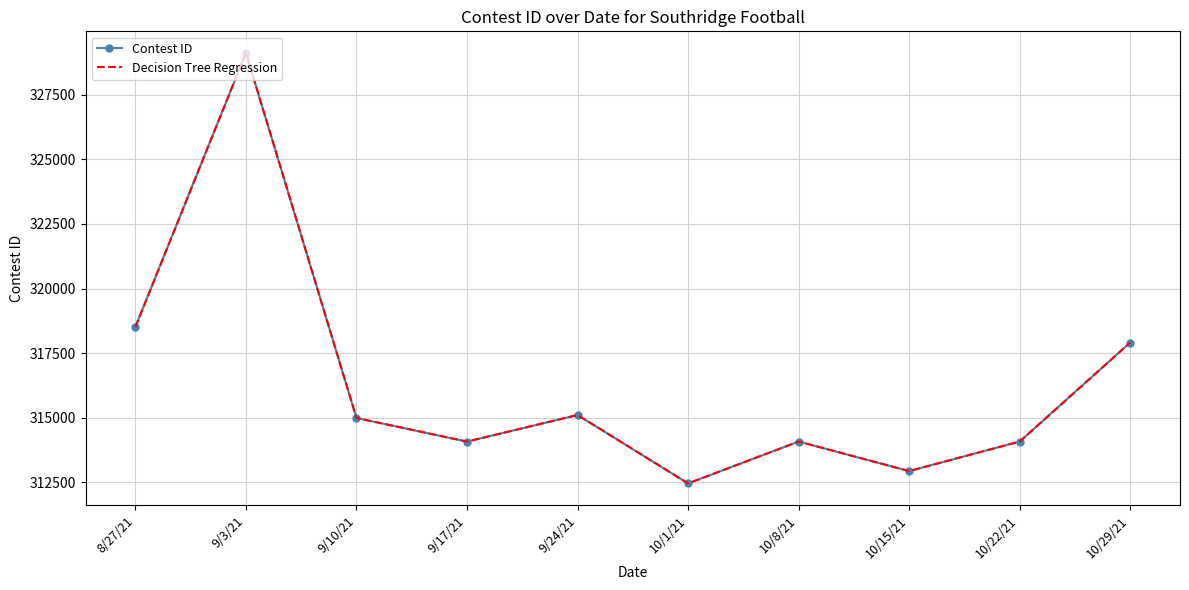

What is the difference between the maximum and second lowest values in the Decision Tree Regression series?

16188